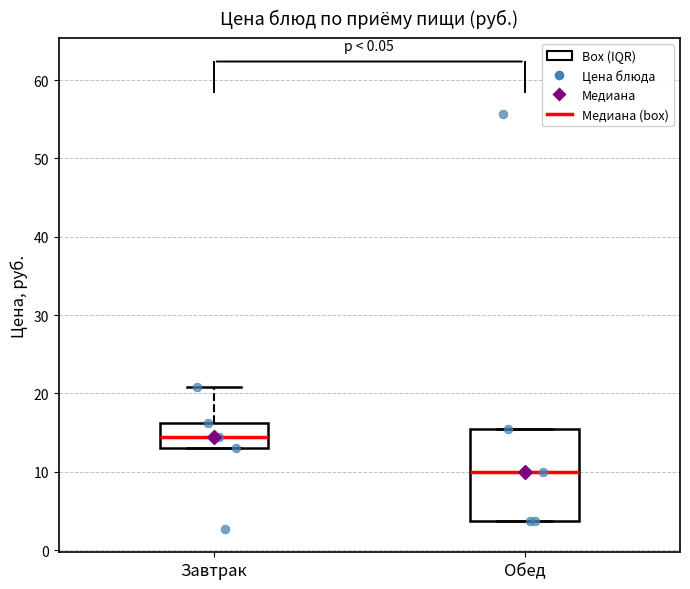

Reading left to right, transcribe this box plot: for each box, give where its median line is, the range the box spans, and where its two whiskers end, as read against the y-axis. The values are not printed on the chart, so give them approximately, as read against the axis.

Завтрак: median 14, box 13 to 16, whiskers 13 to 21
Обед: median 10, box 4 to 15, whiskers 4 to 15